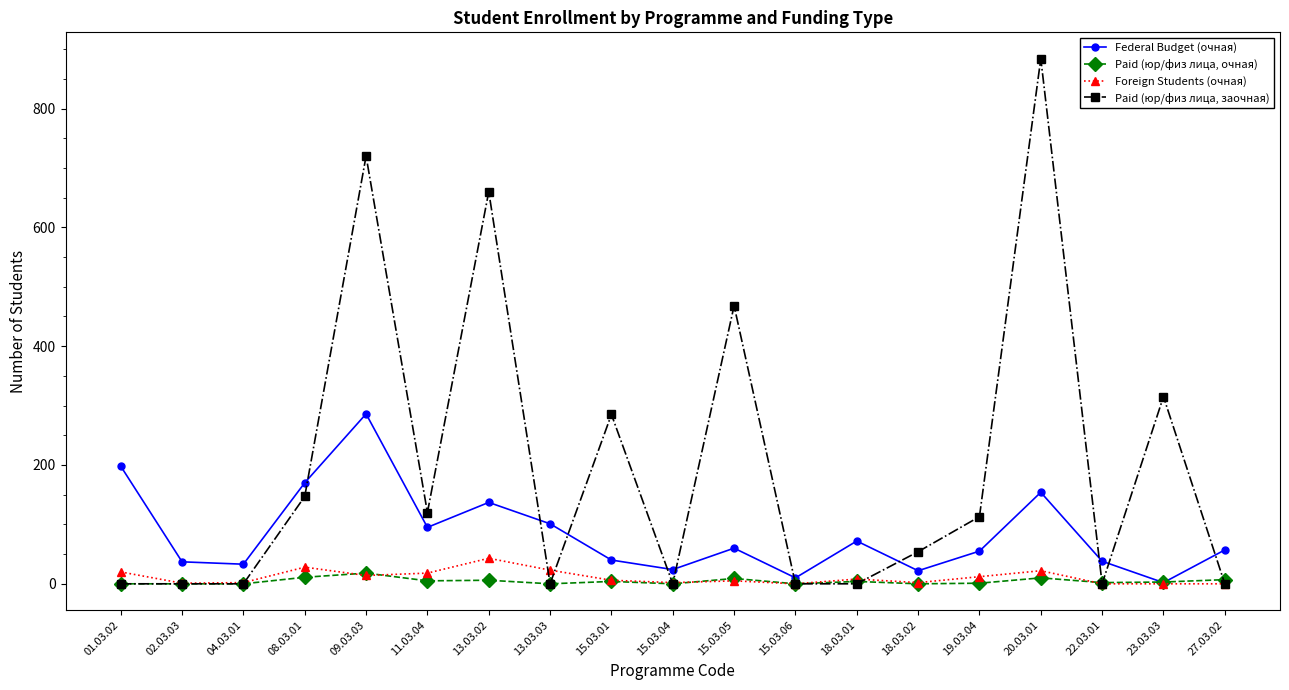

What is the label of the 3rd point from the left?

04.03.01